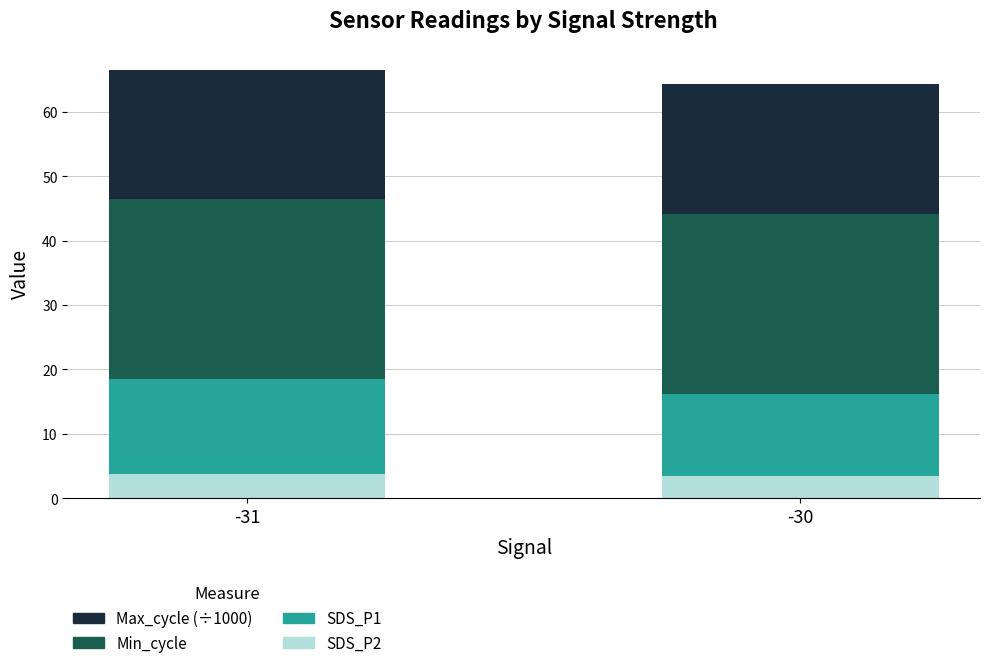

What is the total value across all series at -30?

64.4